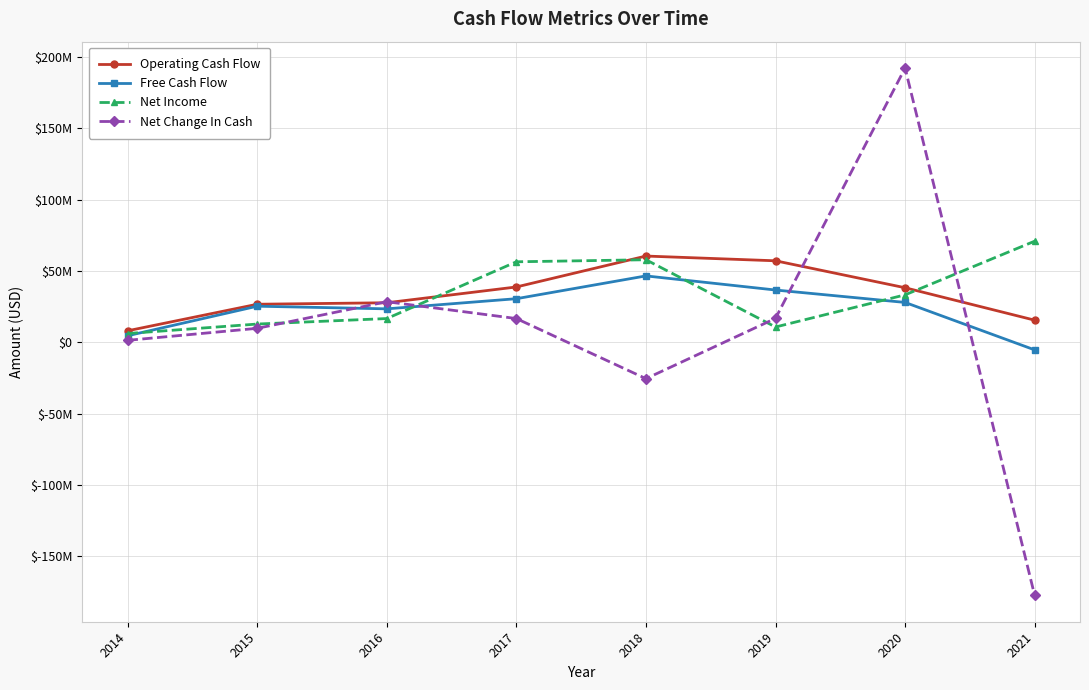

What are all the series names shown in the legend?

Operating Cash Flow, Free Cash Flow, Net Income, Net Change In Cash